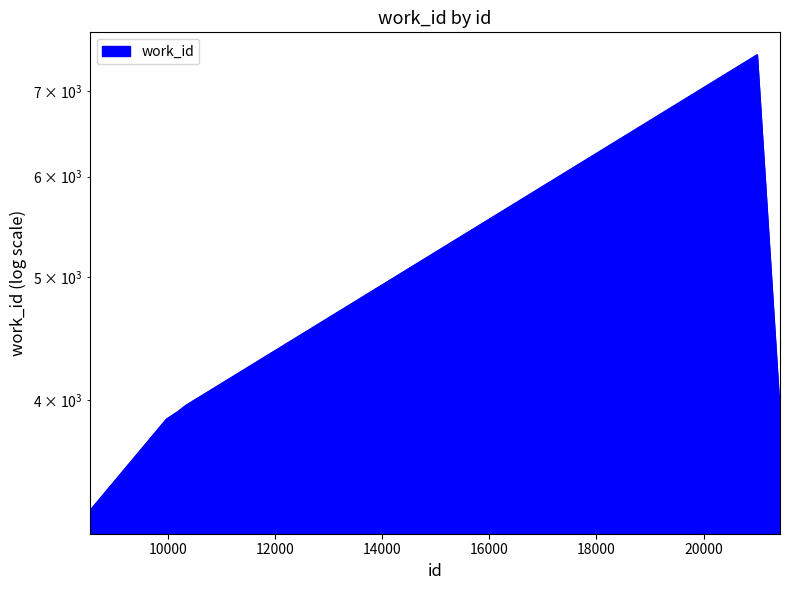

At which label is the value closest to 5375?

10327